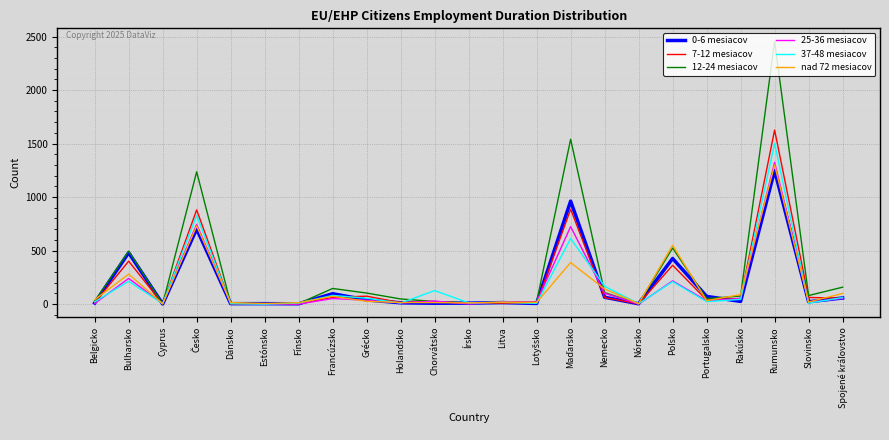

Which series has the largest total across all categories?

12-24 mesiacov